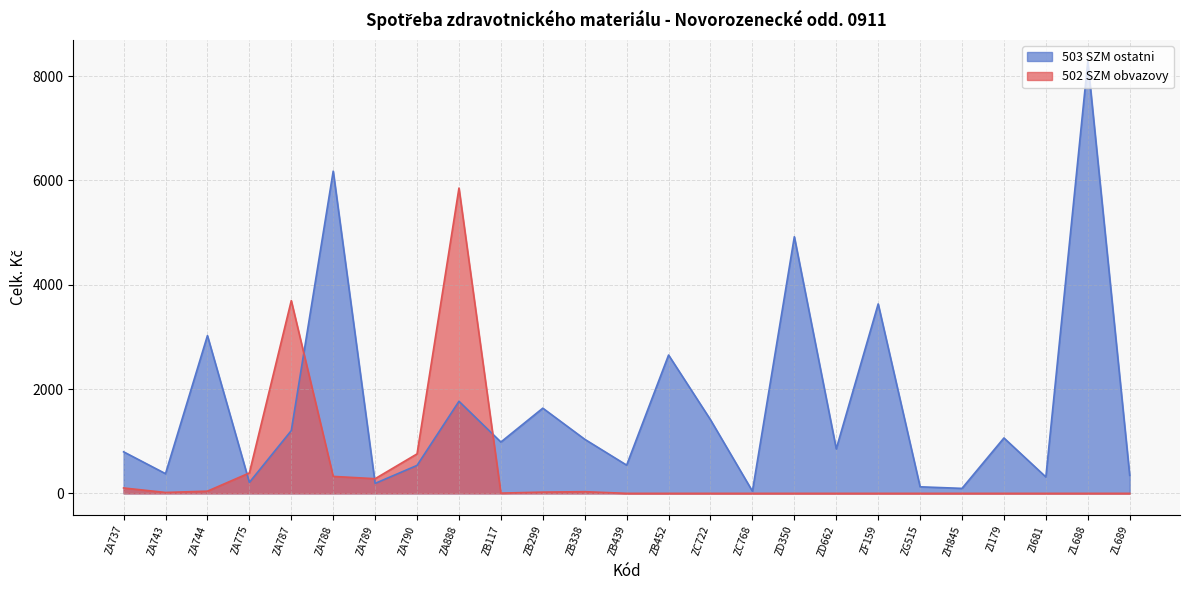

What is the maximum value shown in the chart?

8280.0